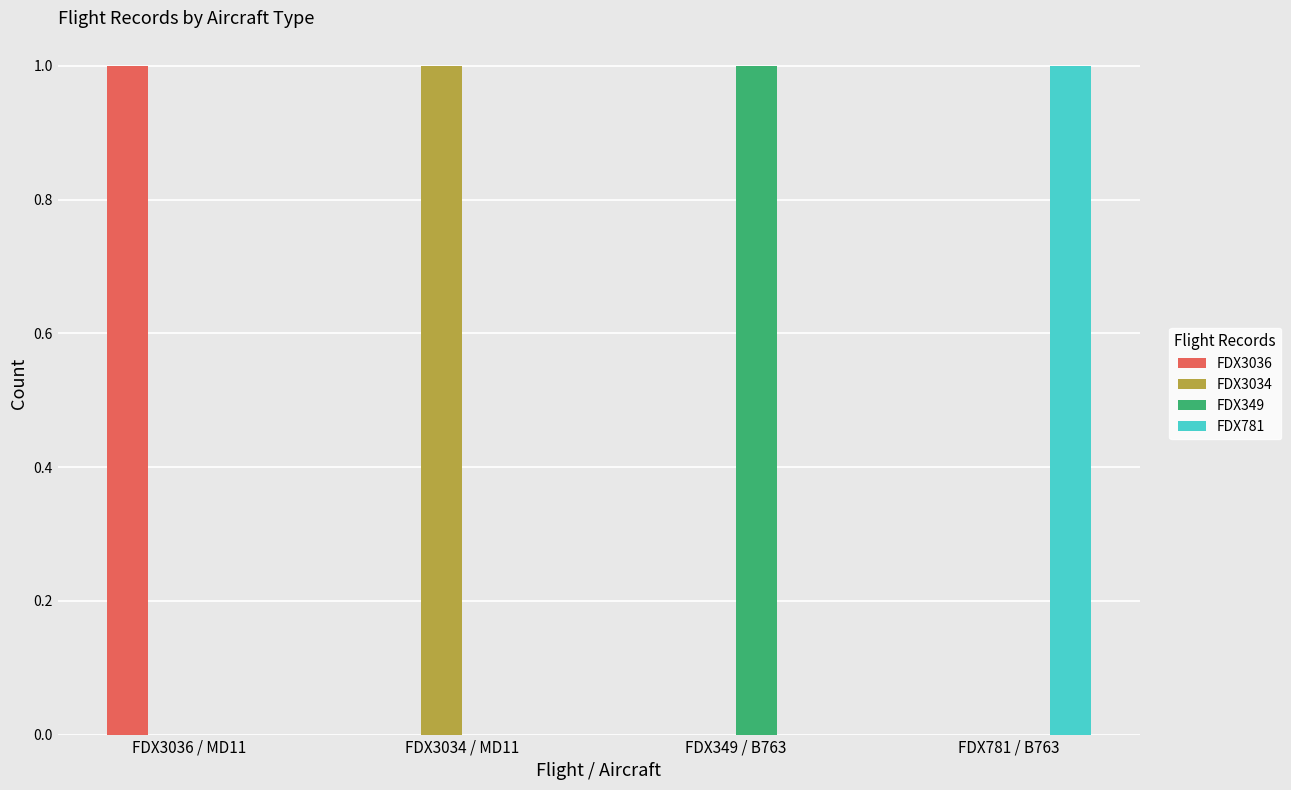

Are the bars grouped side by side (vs. stacked)?

Yes